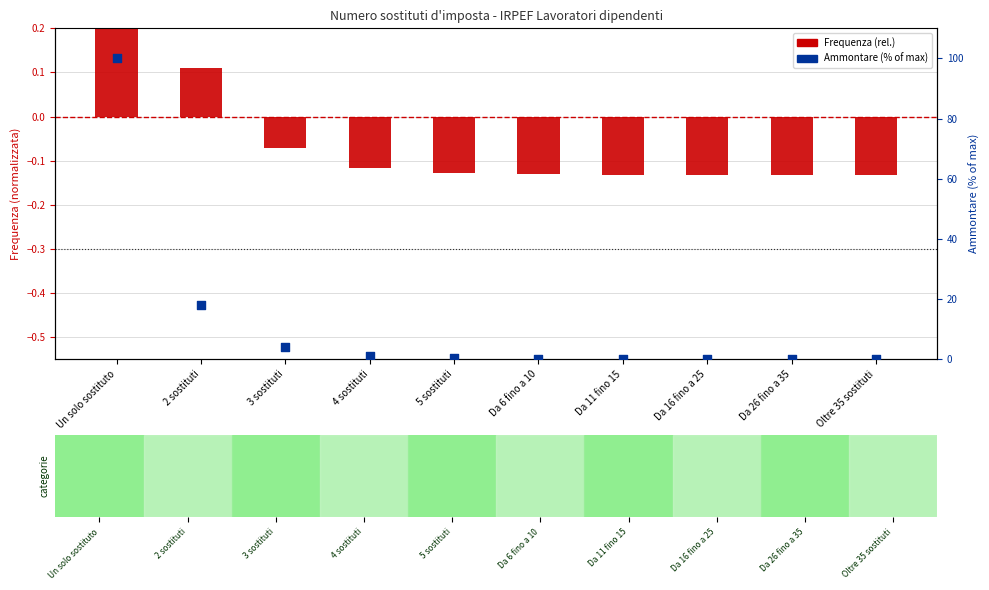

Which series contains the lowest Y value?

Frequenza (rel.)